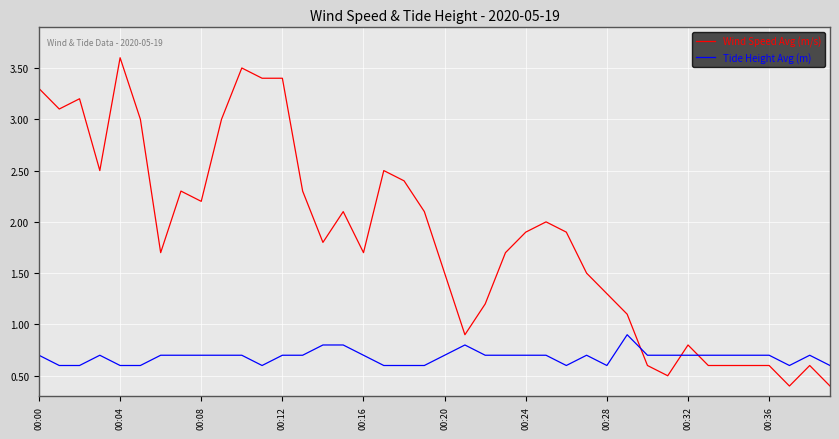

What is the minimum value shown in the chart?

0.4